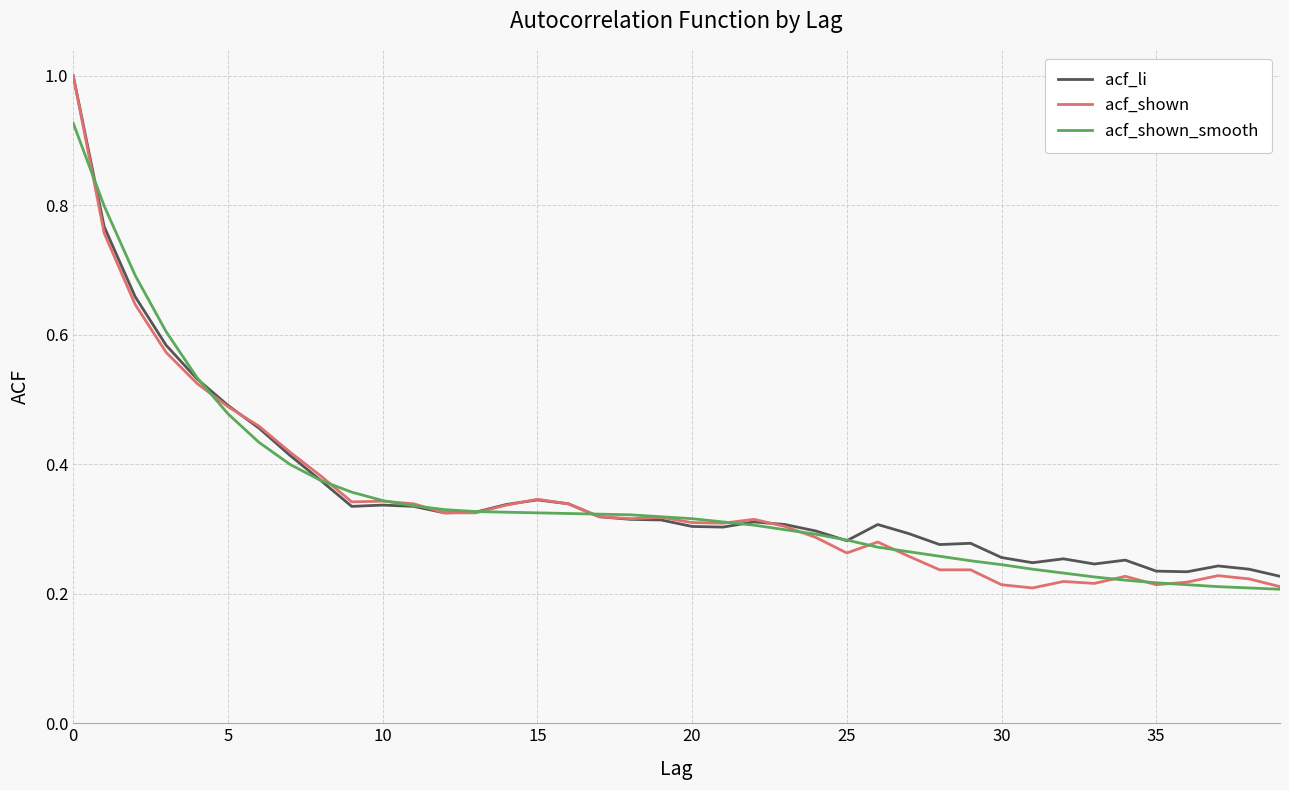

Which series has the largest range (max minus min)?

acf_shown